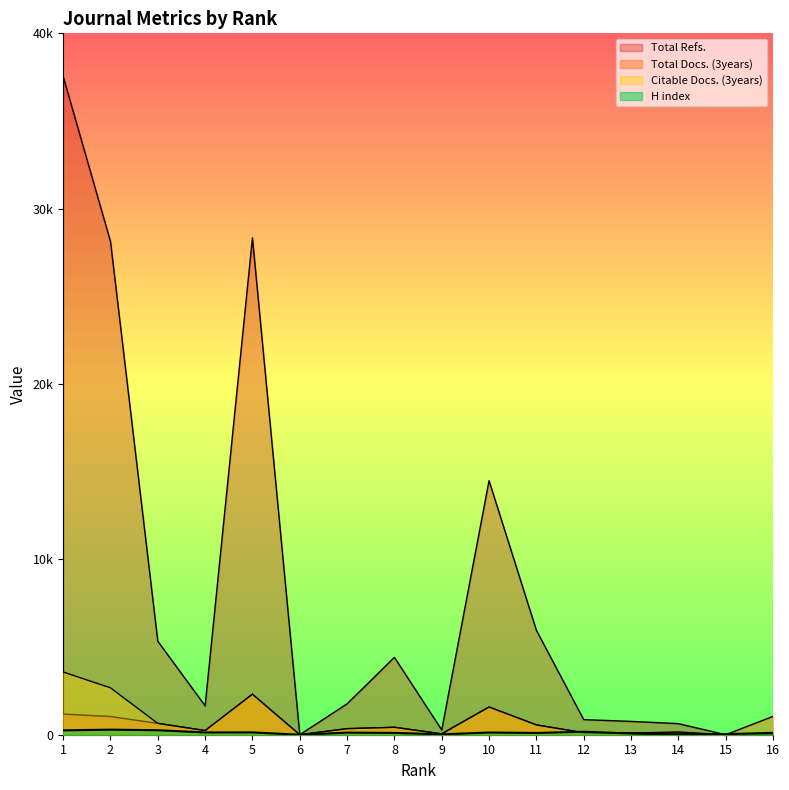

The value of Citable Docs. (3years) at 3 is 333. True or false?

False